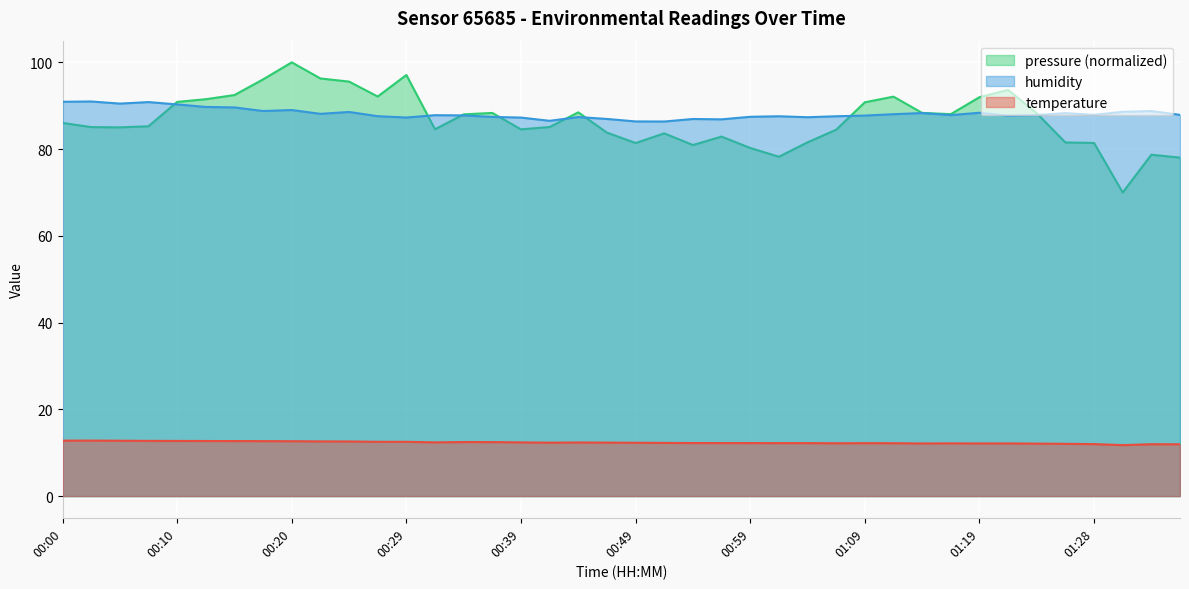

What is the value of the temperature point at the 4th from the left?

12.7